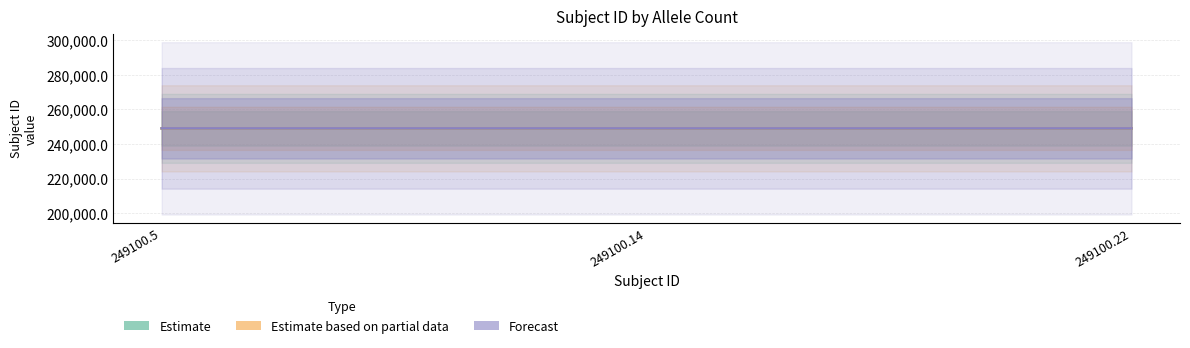

Reading right to left, list all the values displayed in this chart.

Estimate: 249100.22=249100.2	249100.14=249100.1	249100.5=249100.5
Estimate based on partial data: 249100.22=249100.2	249100.14=249100.1	249100.5=249100.5
Forecast: 249100.22=249100.2	249100.14=249100.1	249100.5=249100.5